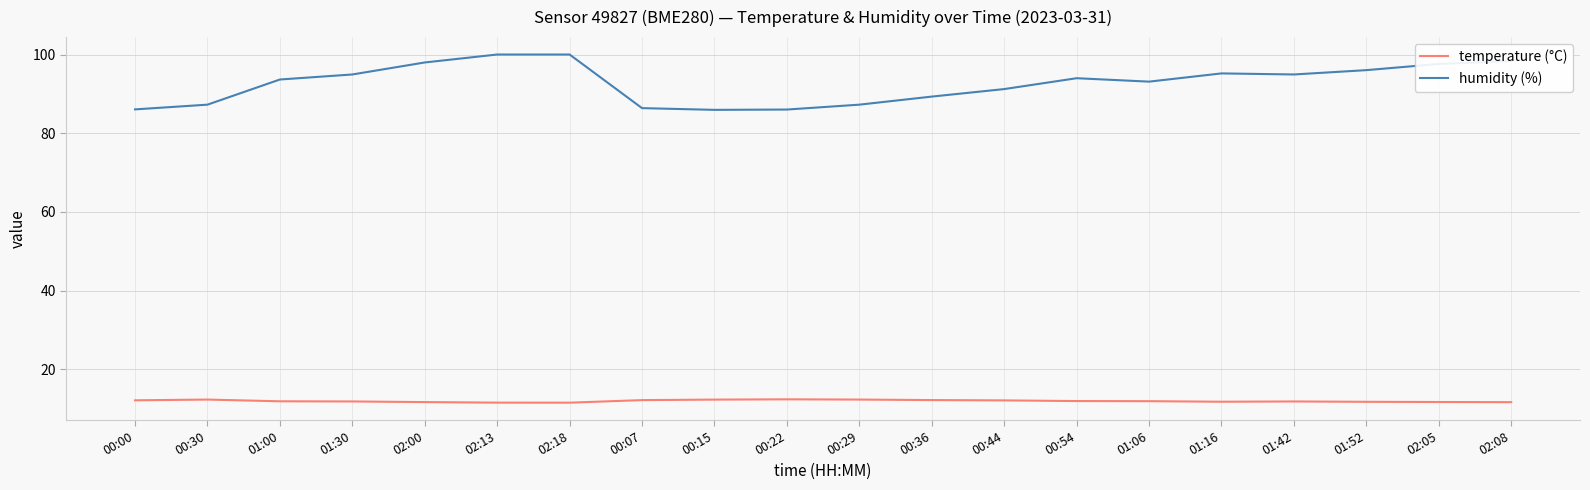

The humidity (%) series shows 132.3 at 01:16. True or false?

False